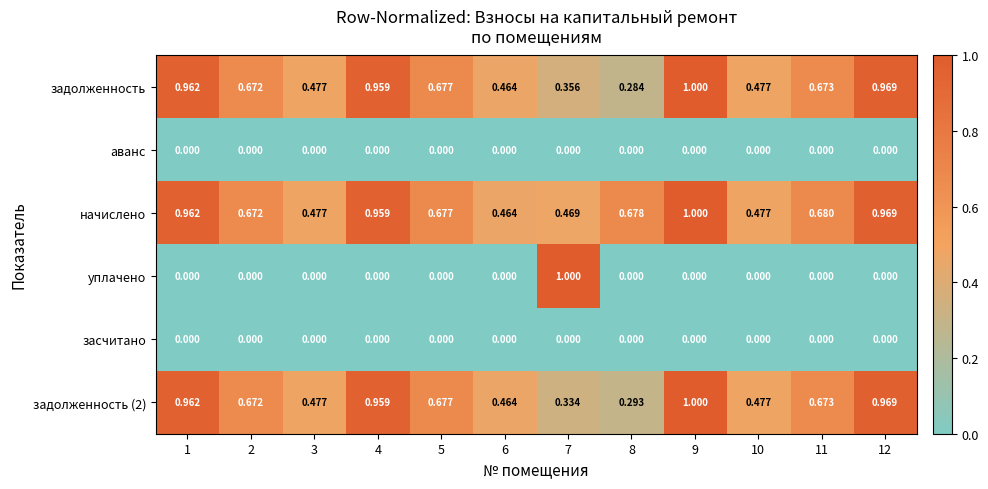

Between 2 and 11, which series saw the biggest shift?

начислено